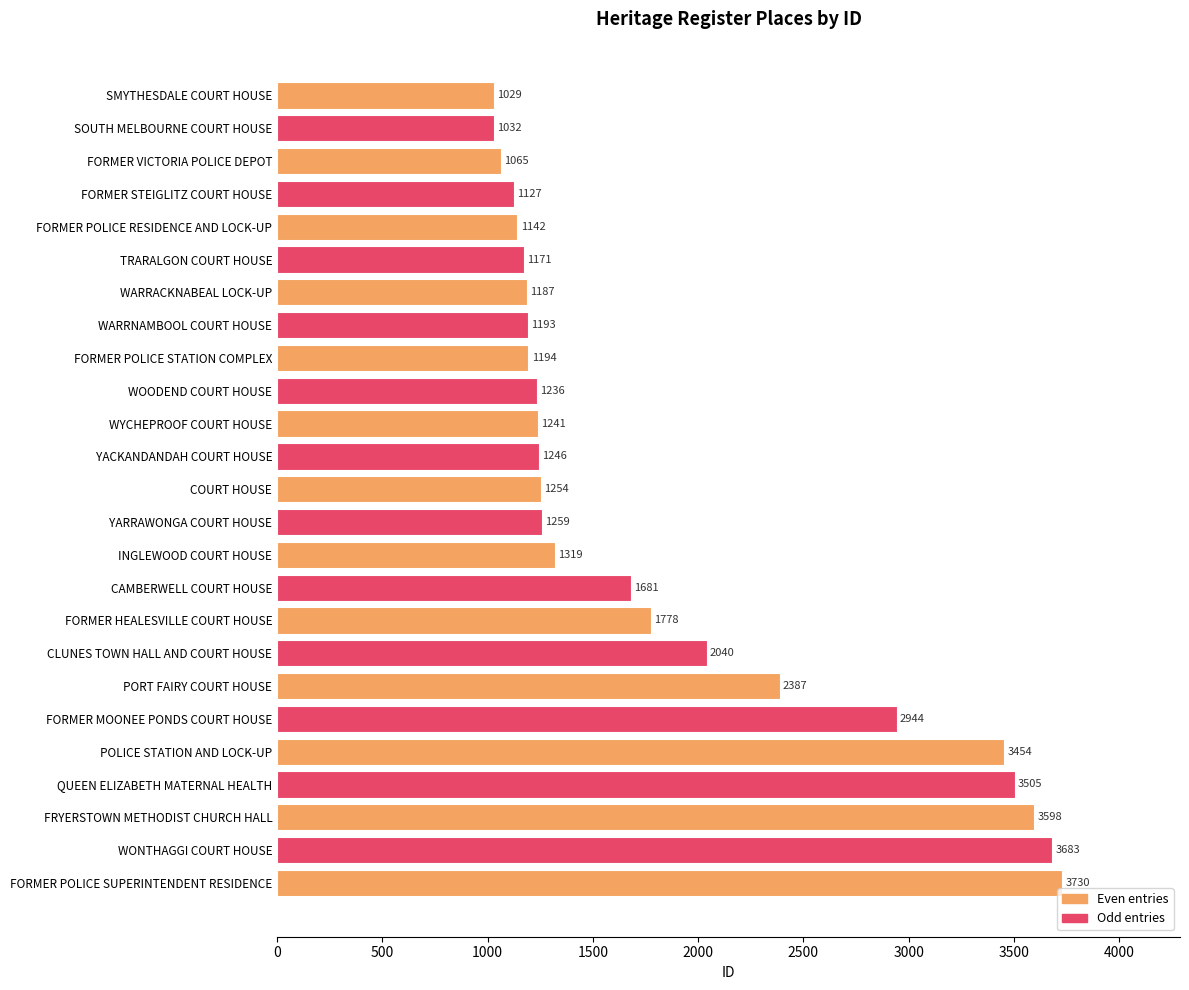

Where is the data nearest to the value 2379?

PORT FAIRY COURT HOUSE